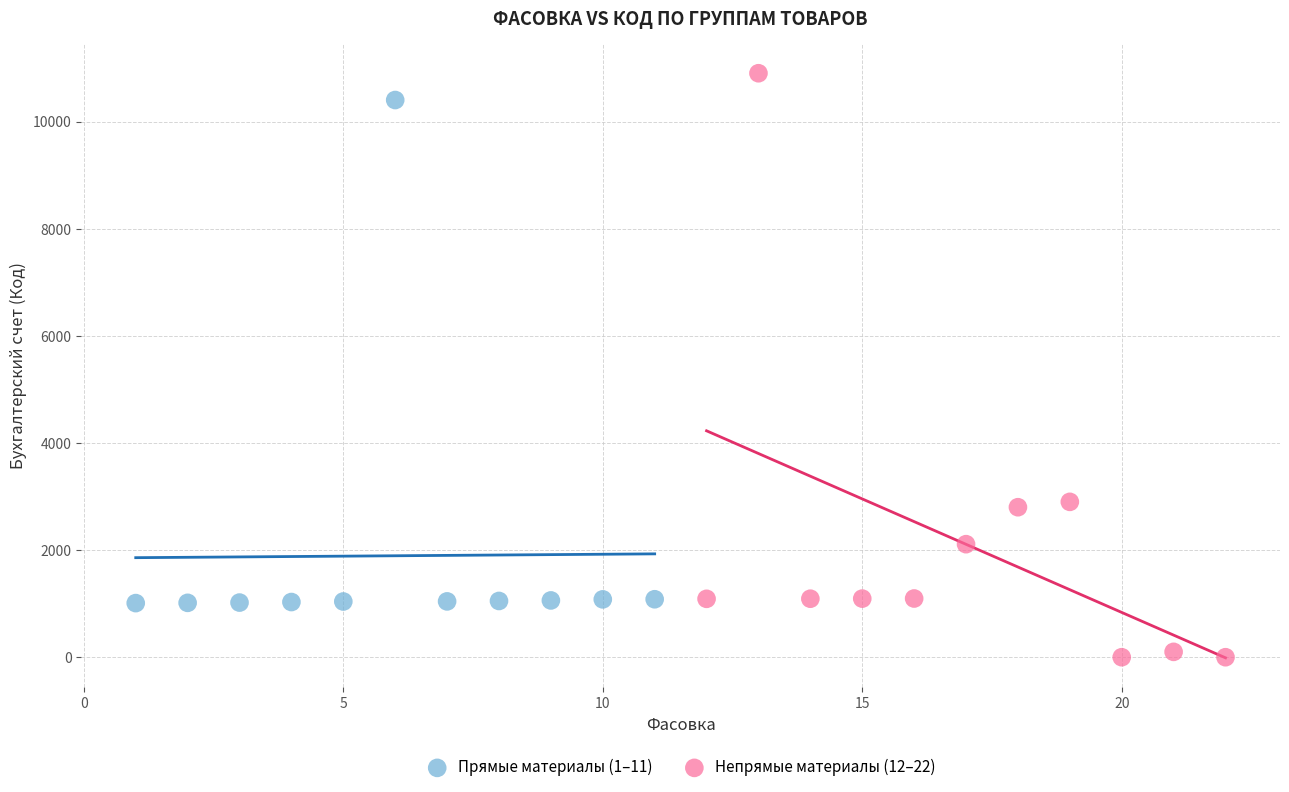

What are all the series names shown in the legend?

Прямые материалы (1–11), Непрямые материалы (12–22)